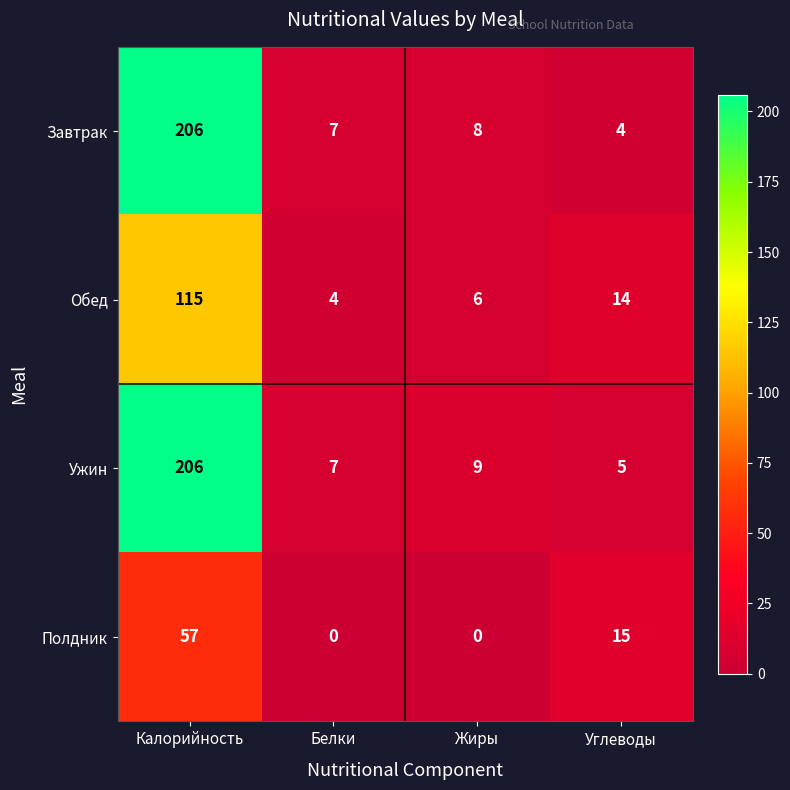

What is the total value across all series at Калорийность?

584